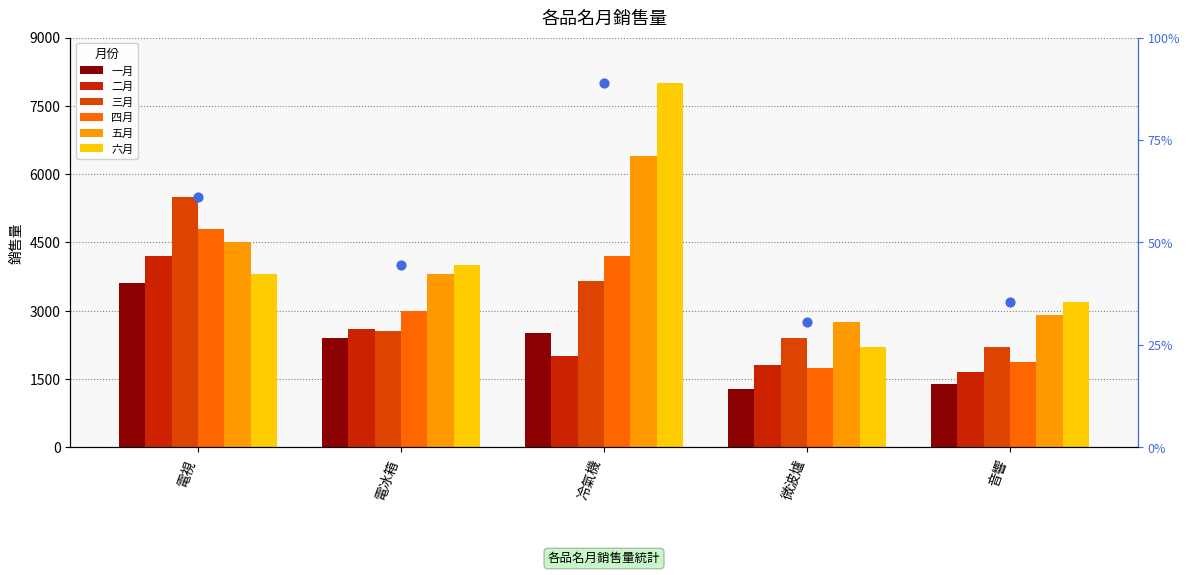

What is the total value across all series at 微波爐?

12180